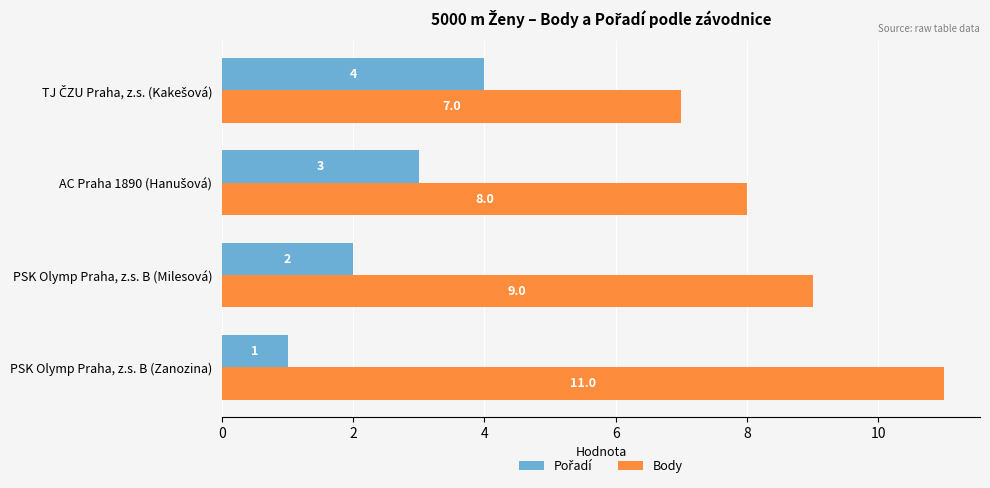

What is the sum of all Body values?

35